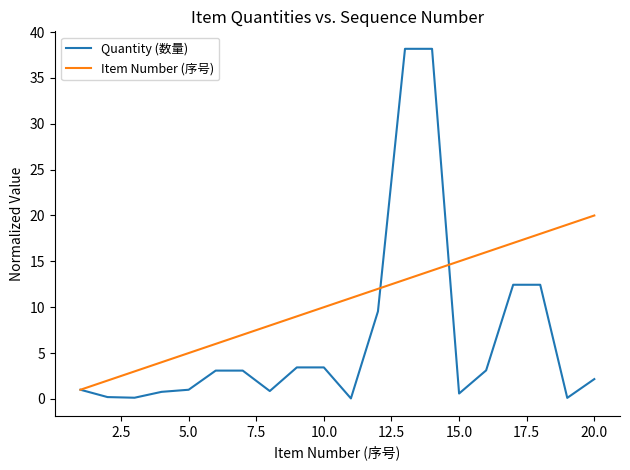

After their last crossing, which series has the higher values: Quantity (数量) or Item Number (序号)?

Item Number (序号)